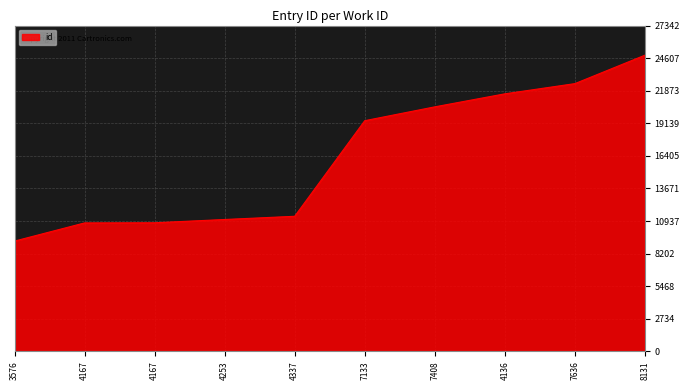

What is the change in value from 4167 to 4136?

+10832